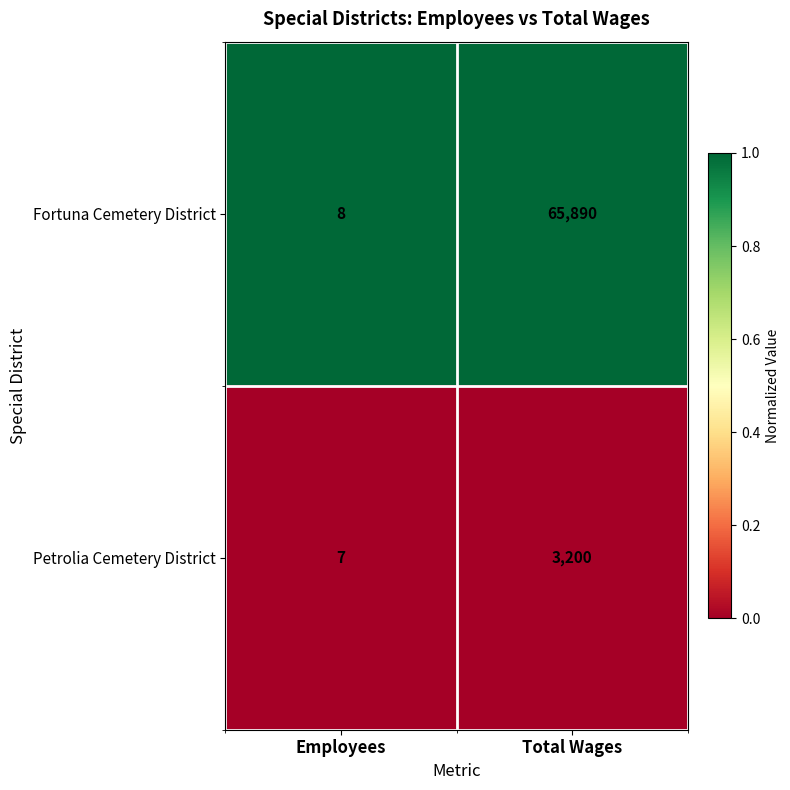

What is the total value across all series at Employees?

15